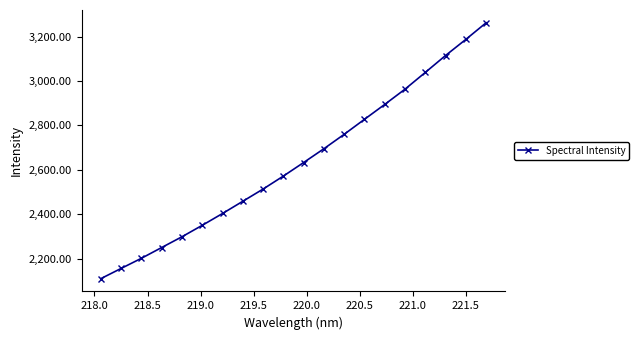

What is the minimum value shown in the chart?

2110.3